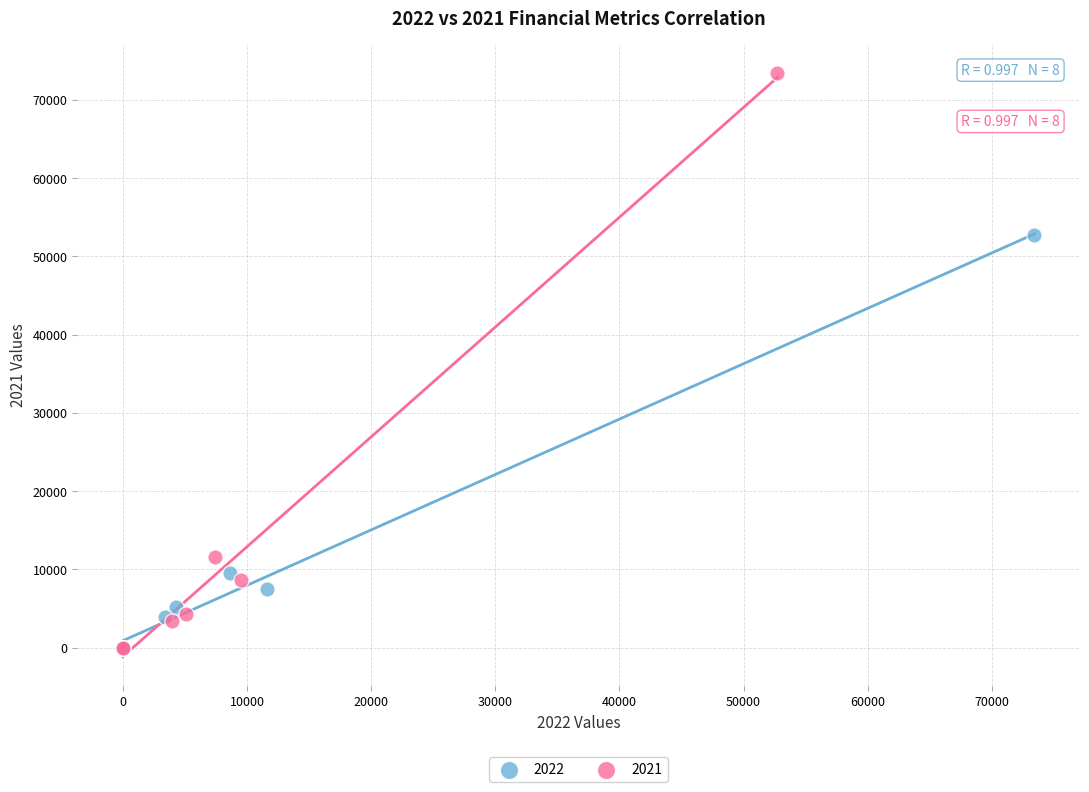

Which series reaches the maximum Y coordinate?

2021